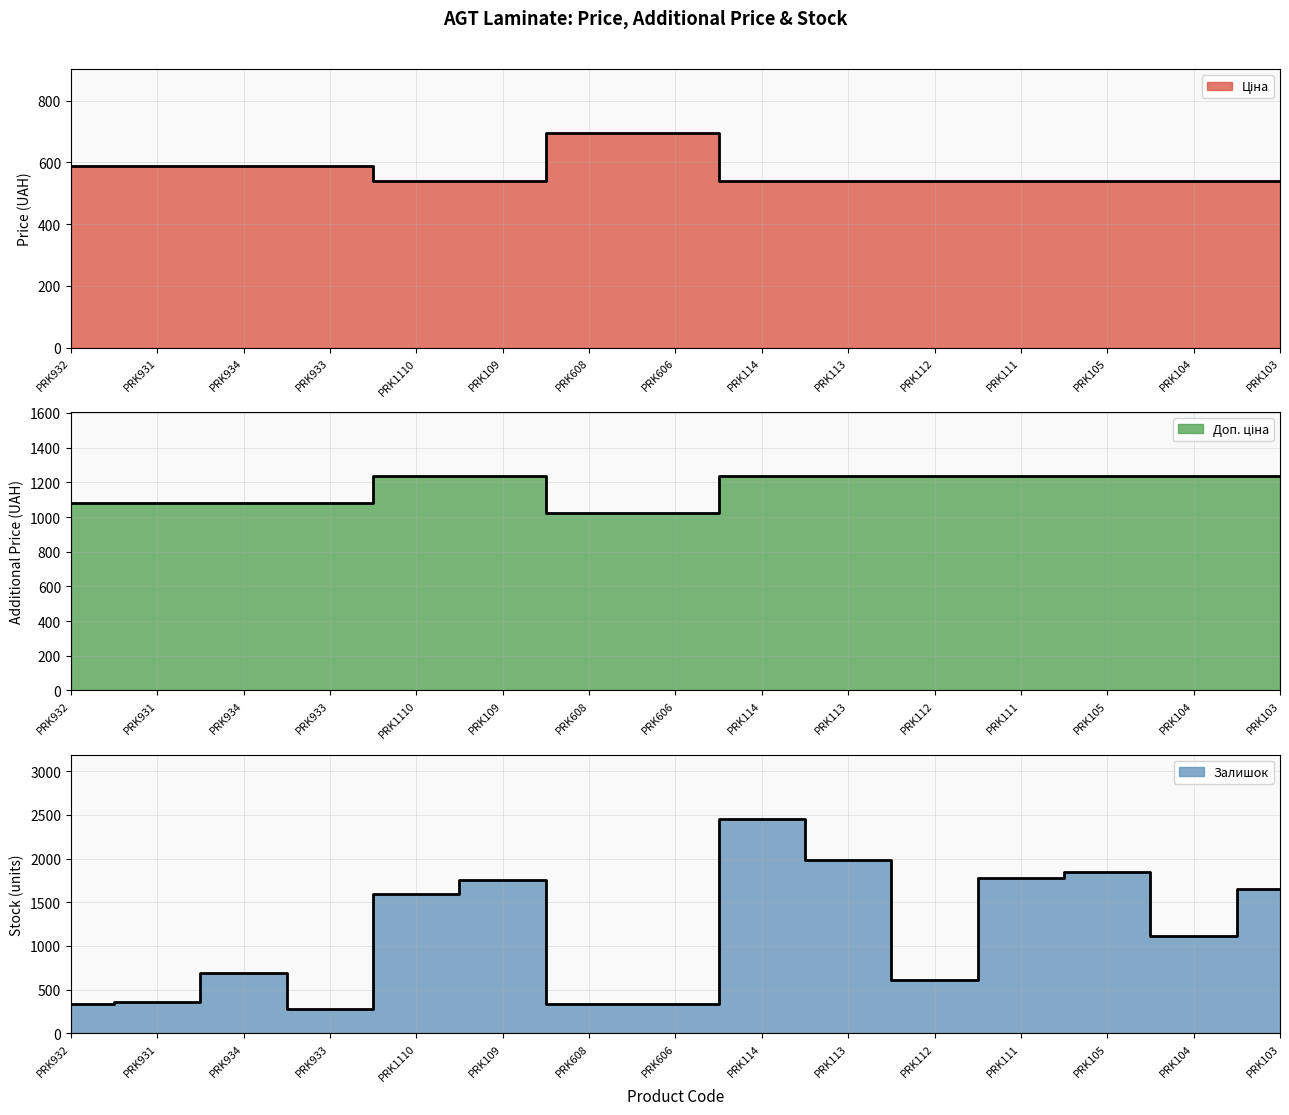

List the labels in order of Залишок value, smallest first.

PRK933, PRK608, PRK932, PRK606, PRK931, PRK112, PRK934, PRK104, PRK1110, PRK103, PRK109, PRK111, PRK105, PRK113, PRK114